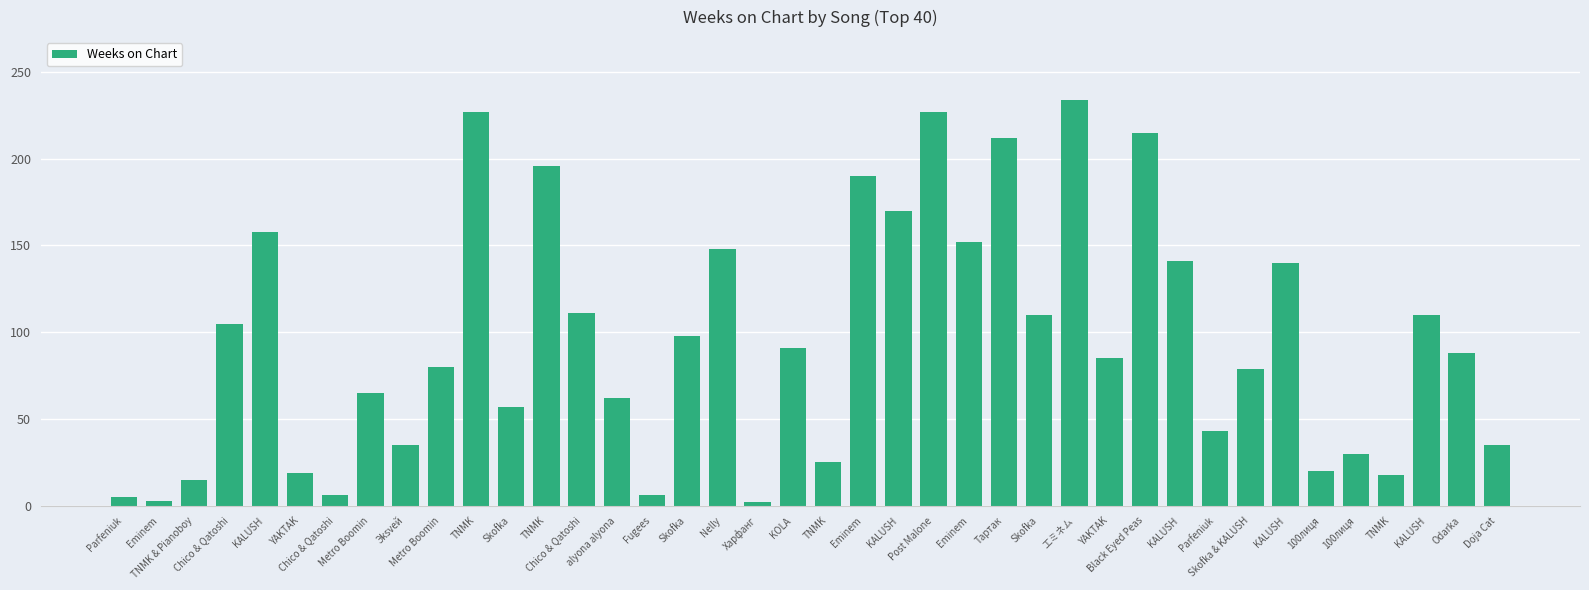

How many values are below 88?

20